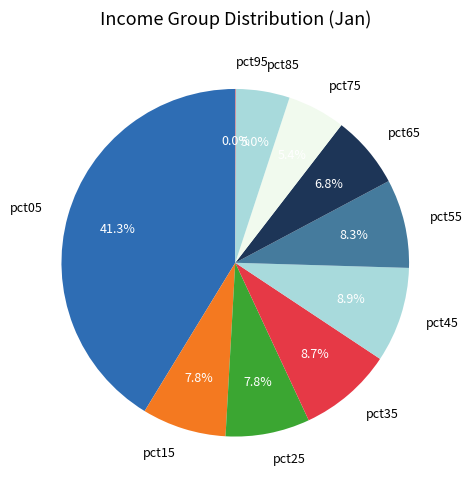

To the nearest percent, what is the combined percentage of pct75 and pct65?

12%